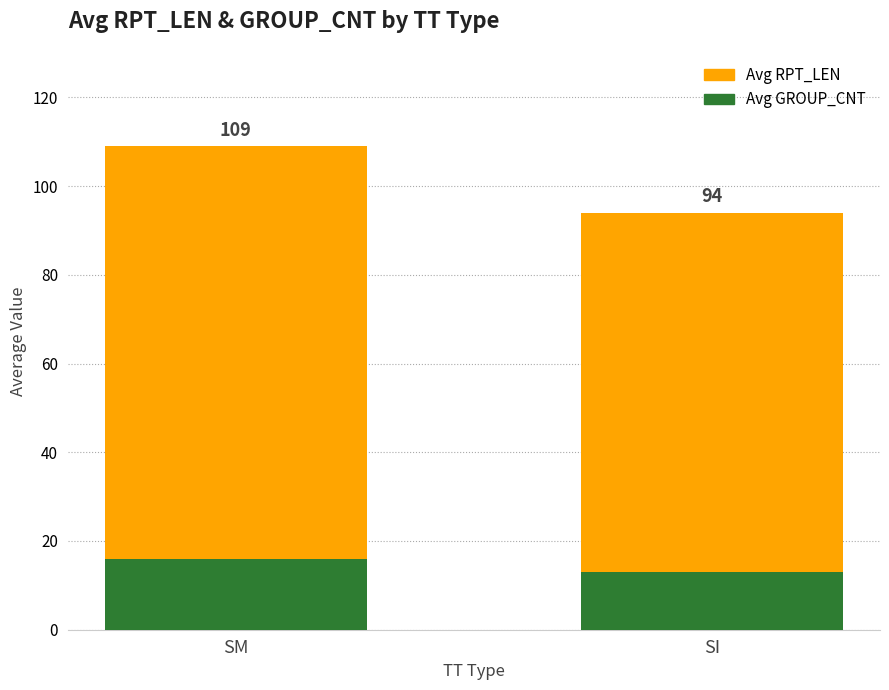

Reading left to right, transcribe all the data shown in this chart.

Avg RPT_LEN: SM=109	SI=94
Avg GROUP_CNT: SM=16	SI=13